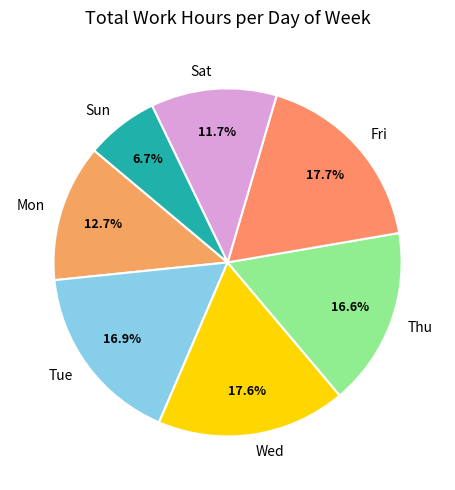

What is the smallest slice in the pie chart?

Sun